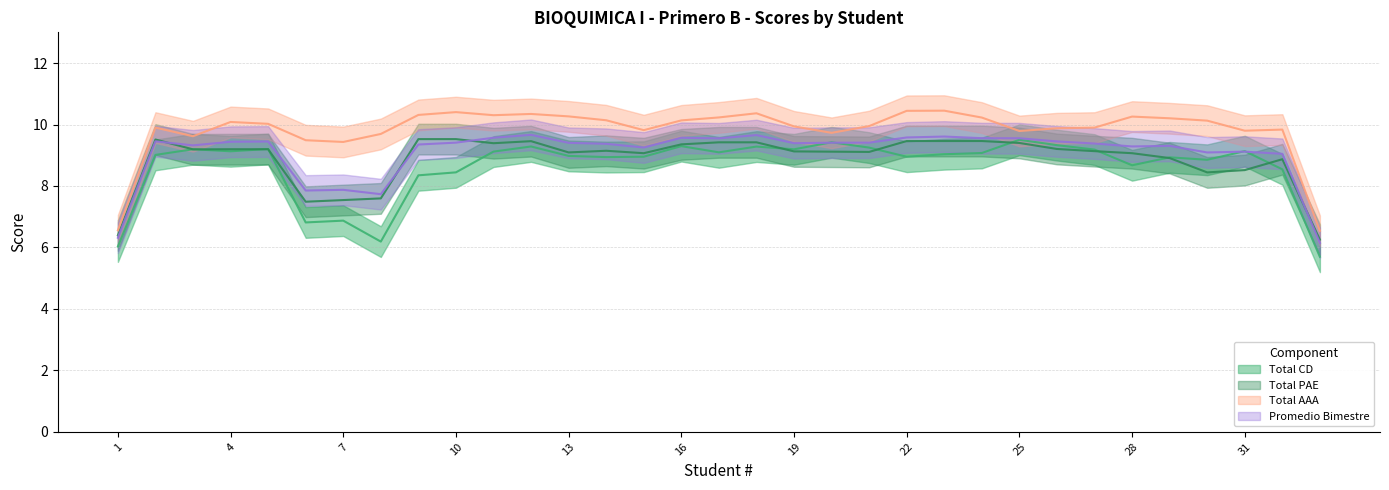

Where do Total AAA and Total PAE first cross each other?

1 and 2